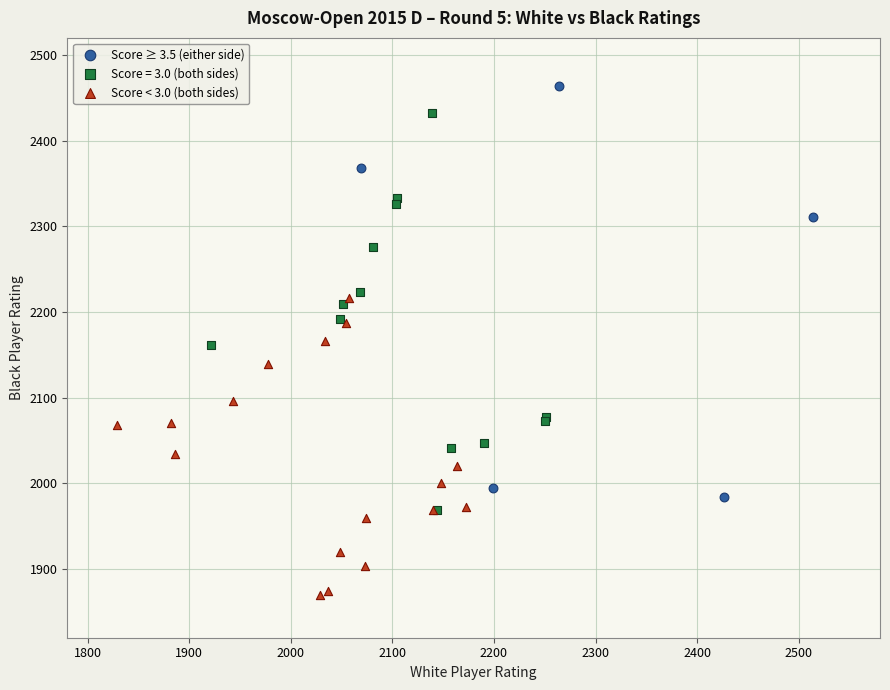

Which series reaches the minimum Y coordinate?

Score < 3.0 (both sides)